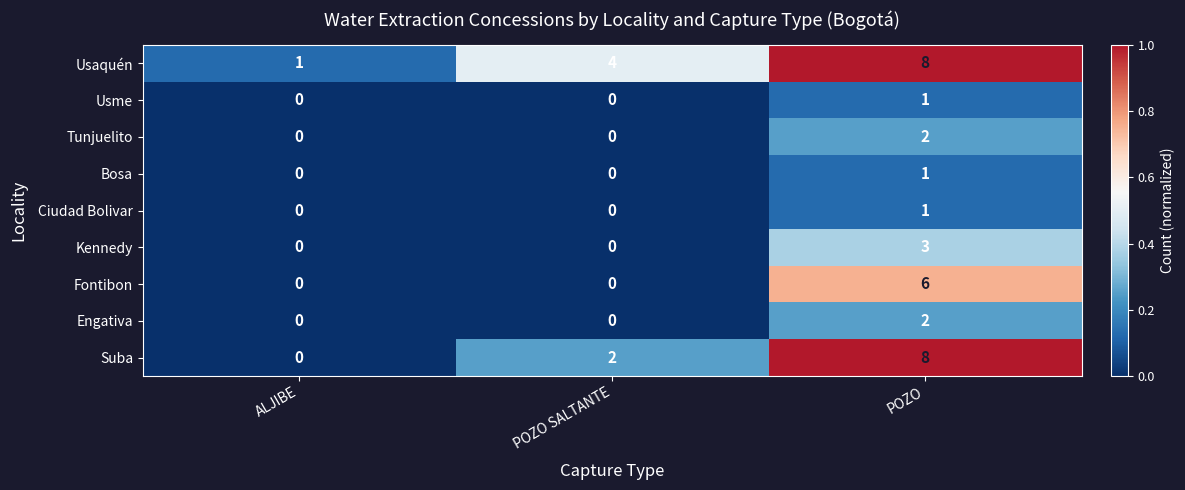

What value does the Fontibon series have at POZO?

6